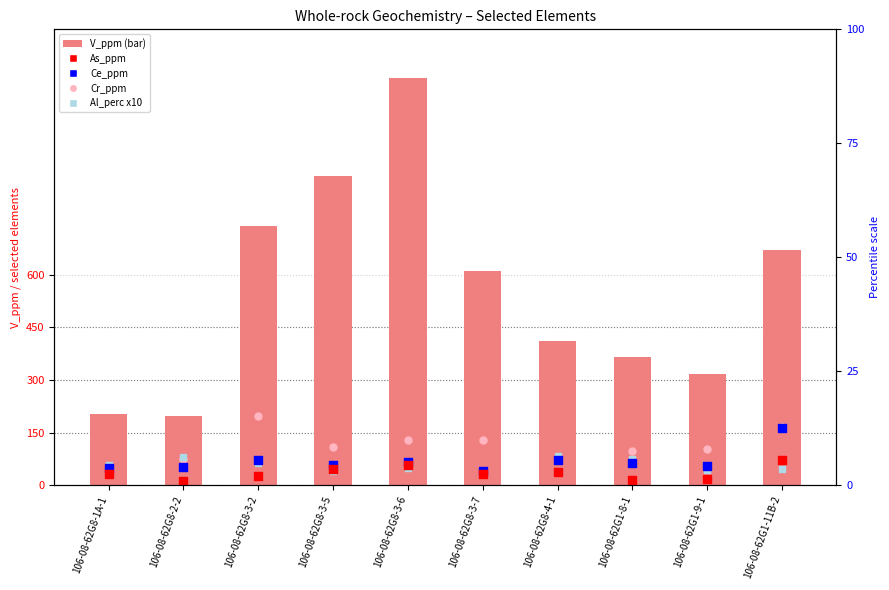

Which series contains the lowest Y value?

As_ppm